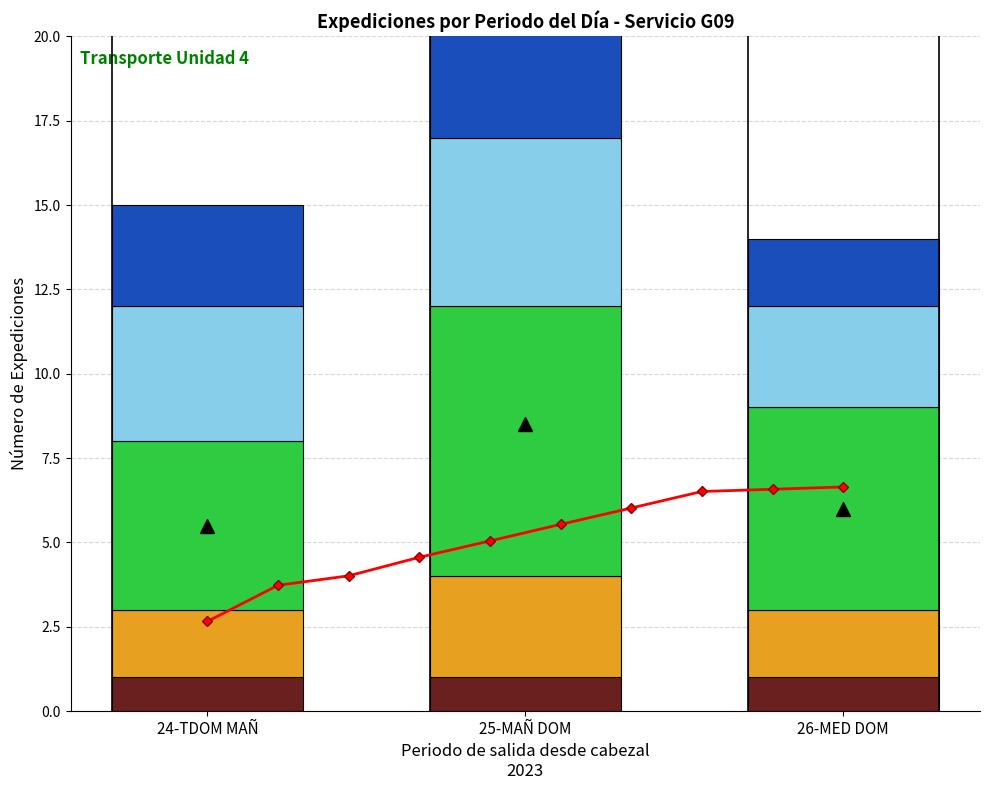

What is the average value of the 90 - 95 series?

3